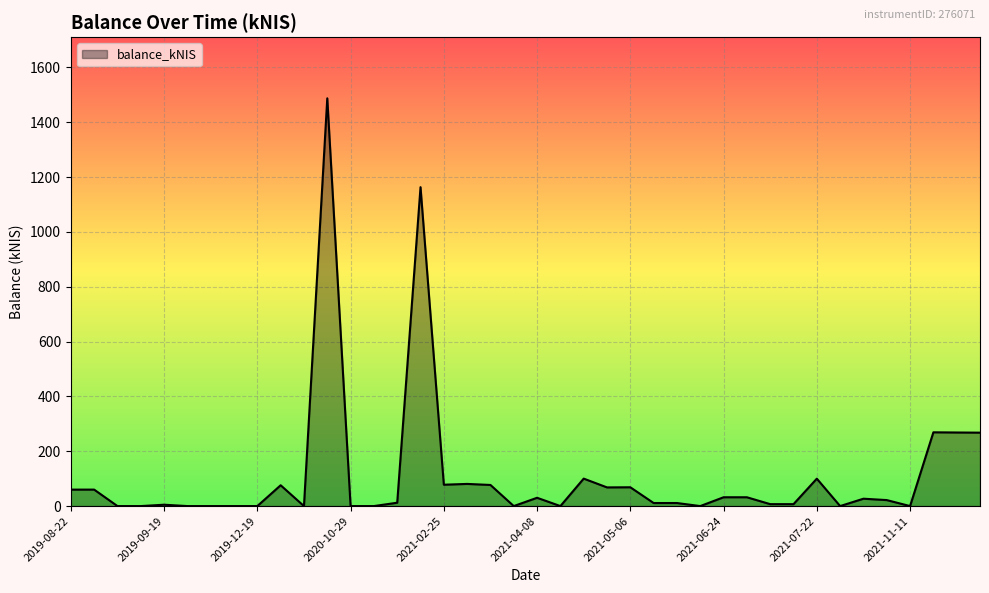

What is the greatest value displayed?

1487.2